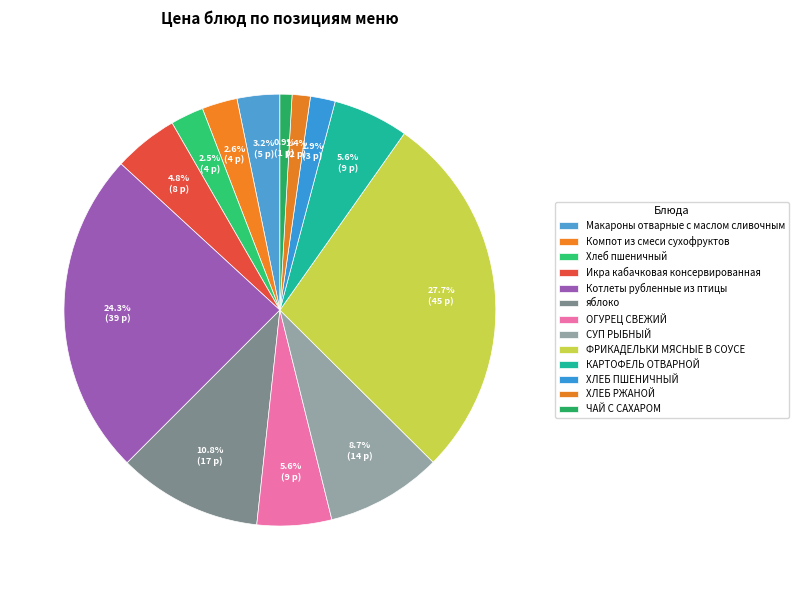

To the nearest percent, what percentage of the pie is яблоко?

11%